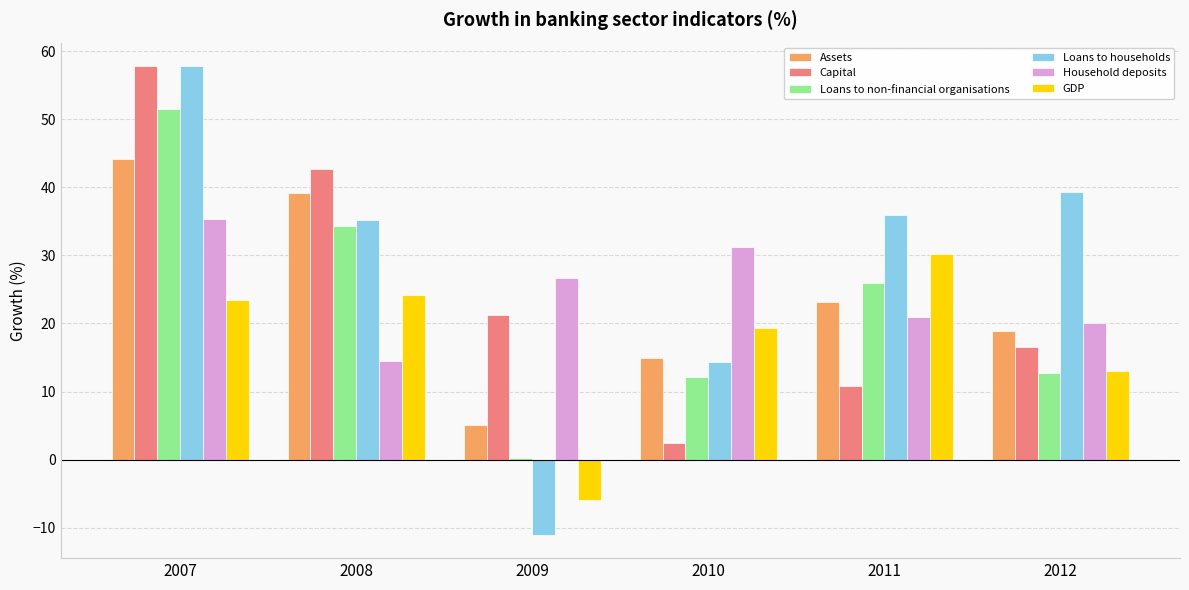

List the labels in order of Loans to non-financial organisations value, smallest first.

2009, 2010, 2012, 2011, 2008, 2007